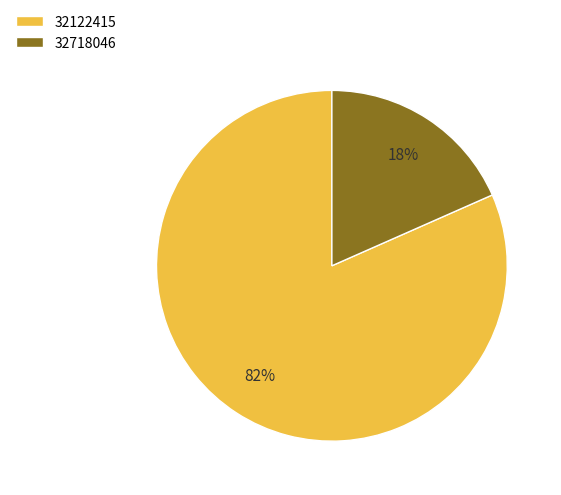

How many segments does this pie chart have?

2